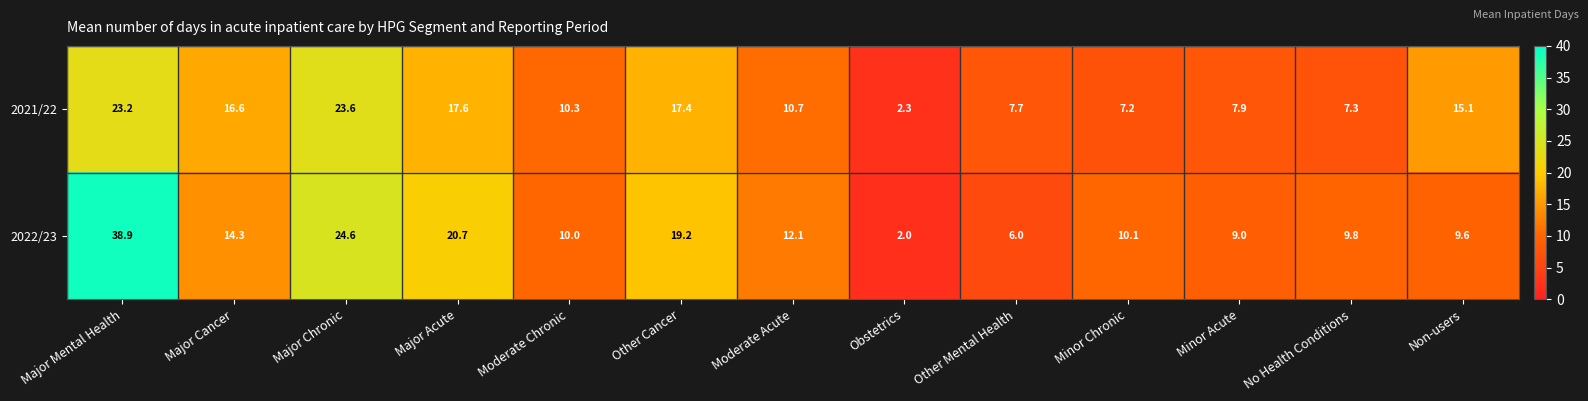

How many series are shown in this chart?

2